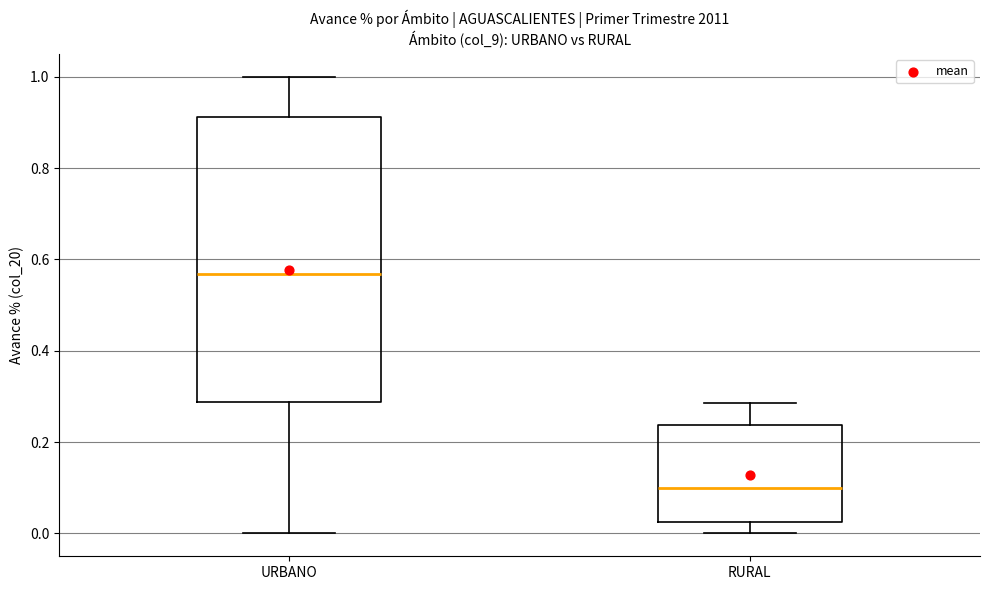

Reading left to right, read every box against the y-axis: the position of its median line, the range the box covers, and the ends of its whiskers. The values are not printed on the chart, so give them approximately, as read against the axis.

URBANO: median 0.56, box 0.28 to 0.92, whiskers 0.00 to 1.00
RURAL: median 0.10, box 0.02 to 0.24, whiskers 0.00 to 0.28